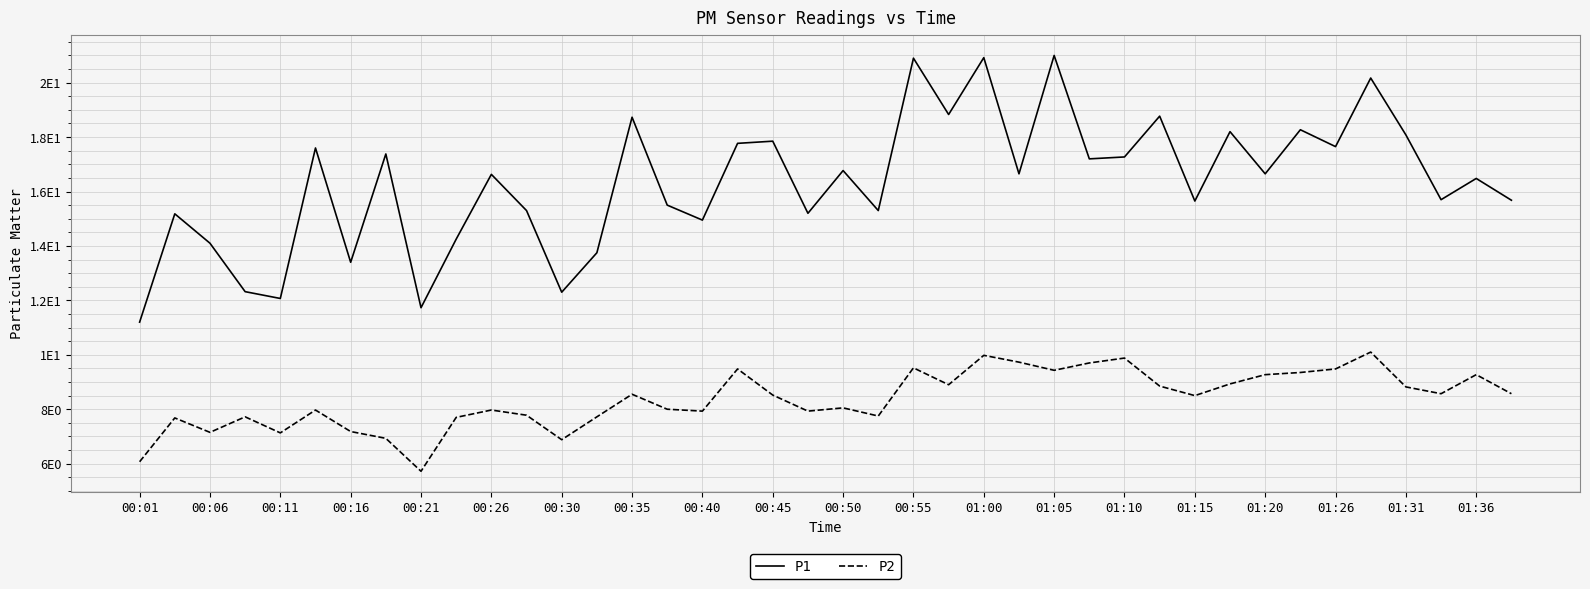

Does the chart have visible grid lines?

Yes